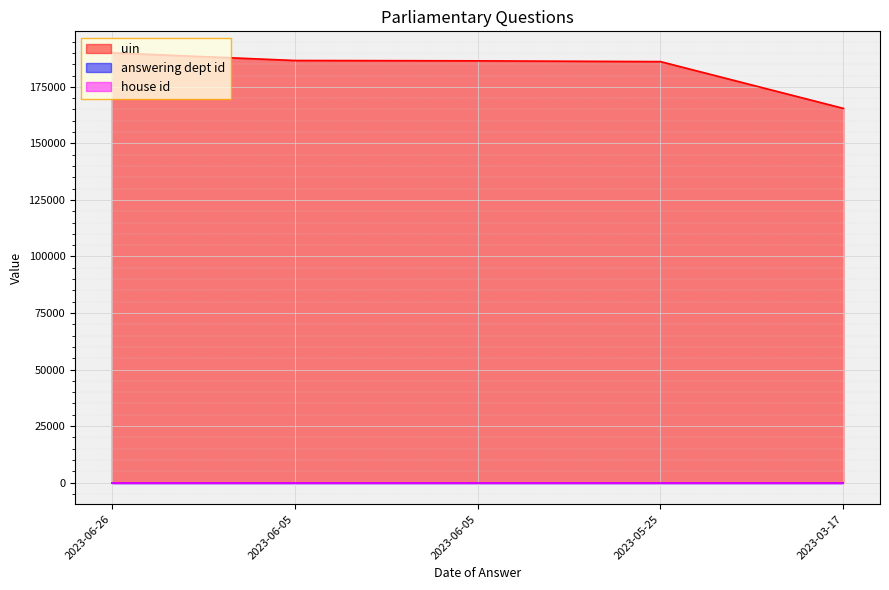

Which series has the largest total across all categories?

uin